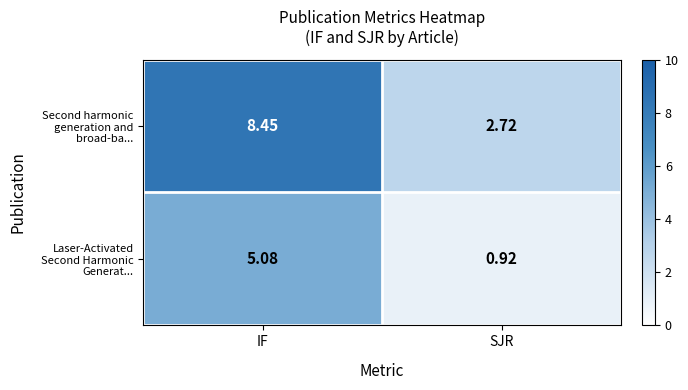

At which category is the sum across all series the highest?

IF